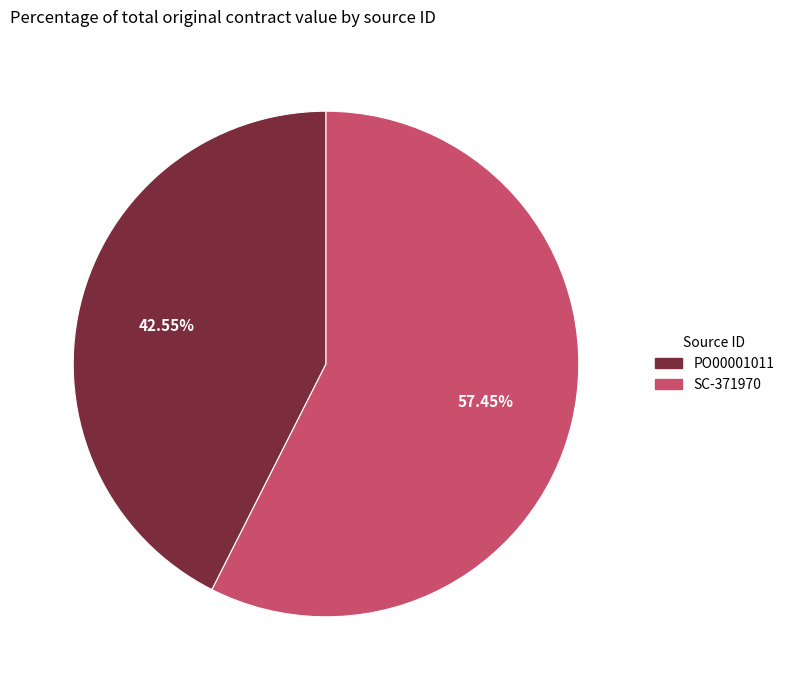

To the nearest percent, what is the difference between the largest and smallest slice percentages?

15%